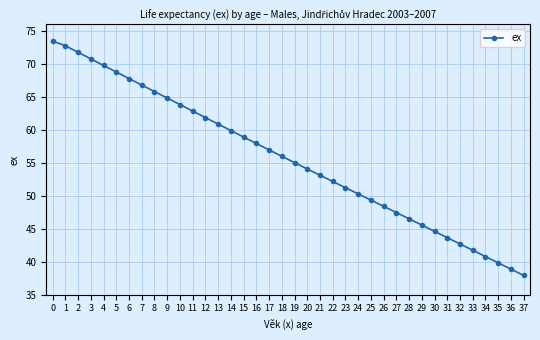

The chart shows a value of 45.5 at 29. True or false?

True